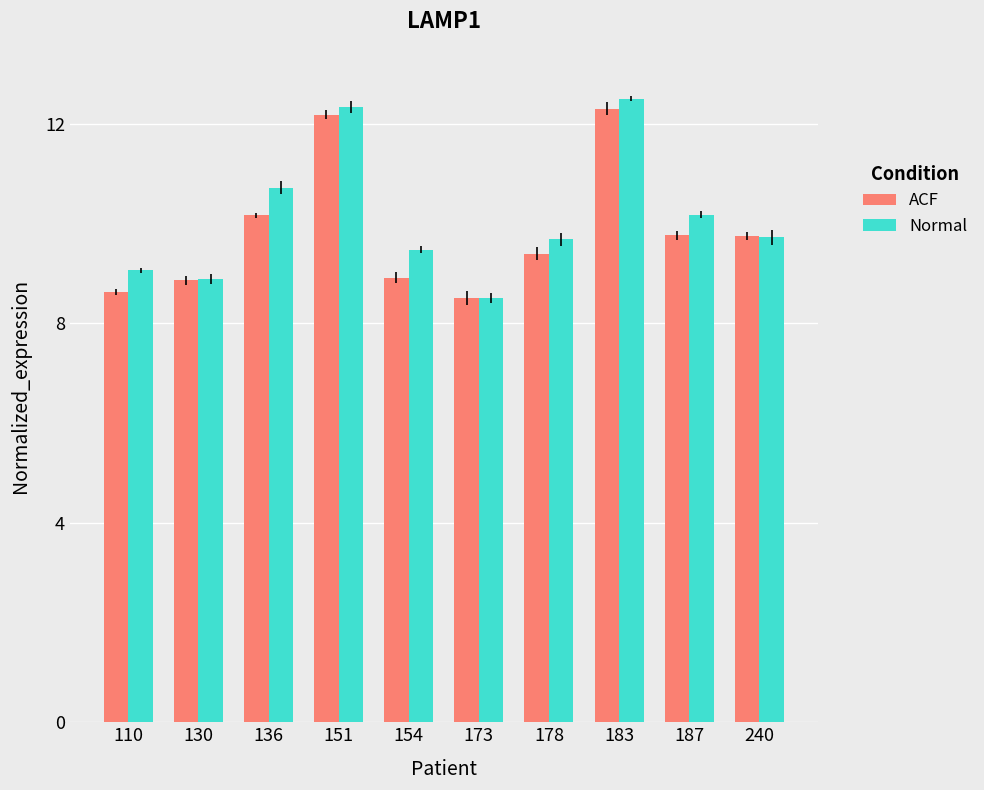

The value of ACF at 110 is 8.6. True or false?

True